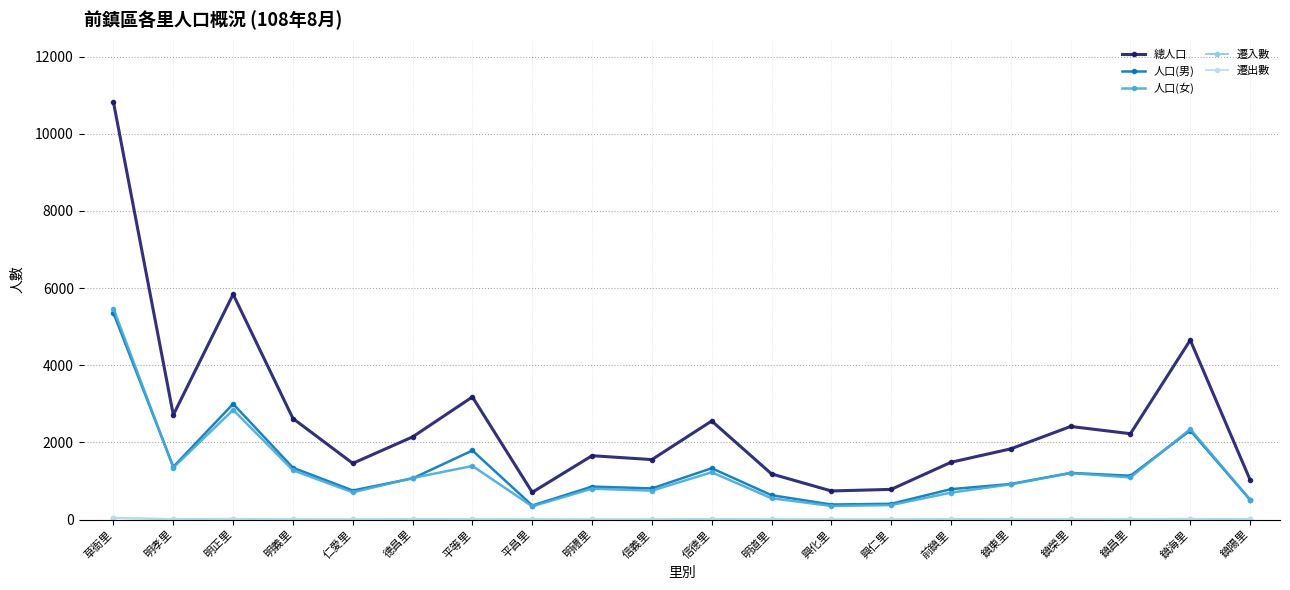

What is the greatest value displayed?

10815